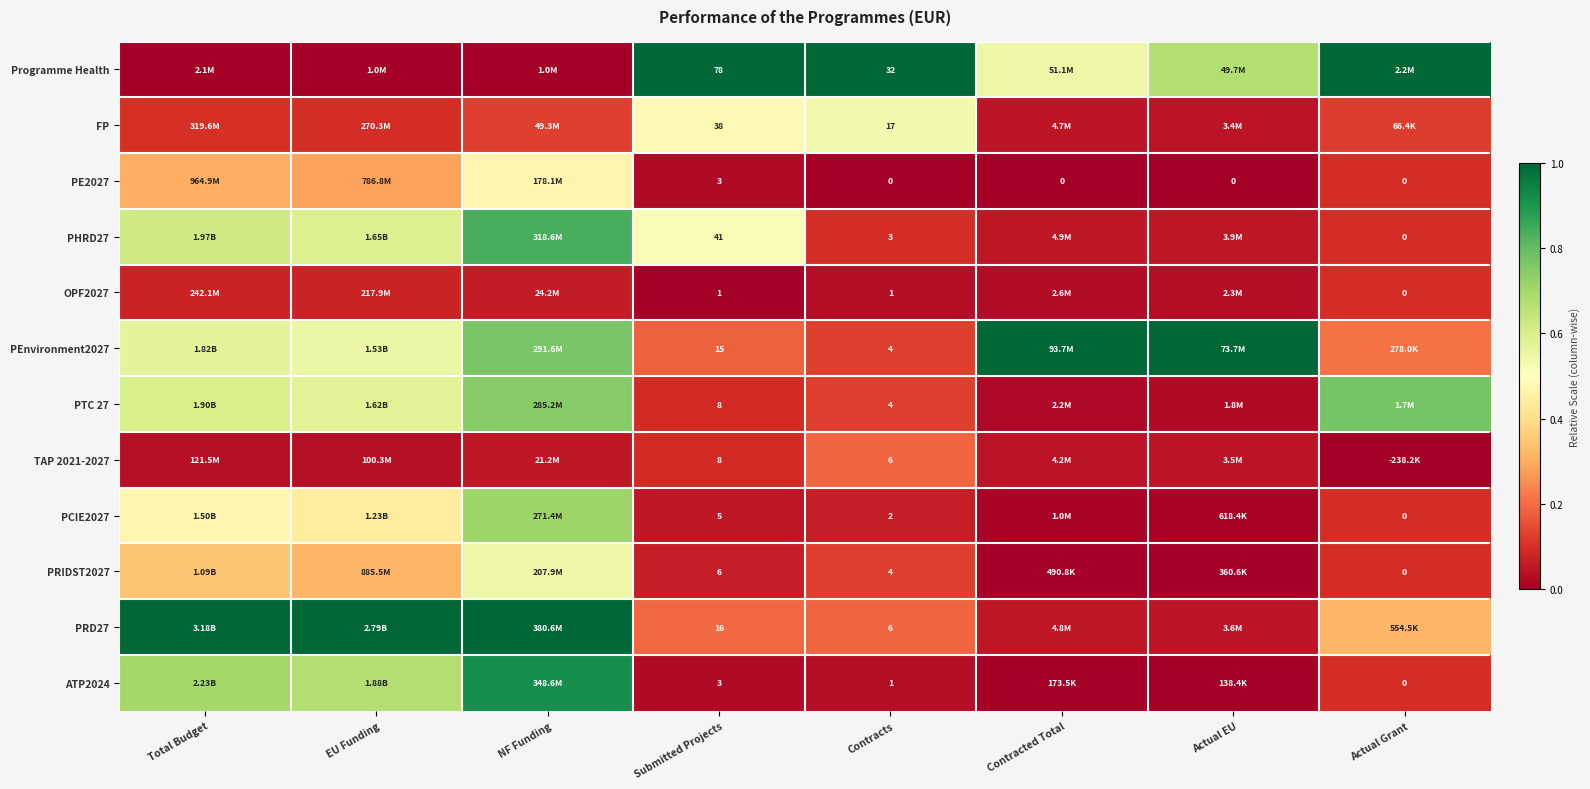

Between Total Budget and Contracted Total, which is larger?

Contracted Total